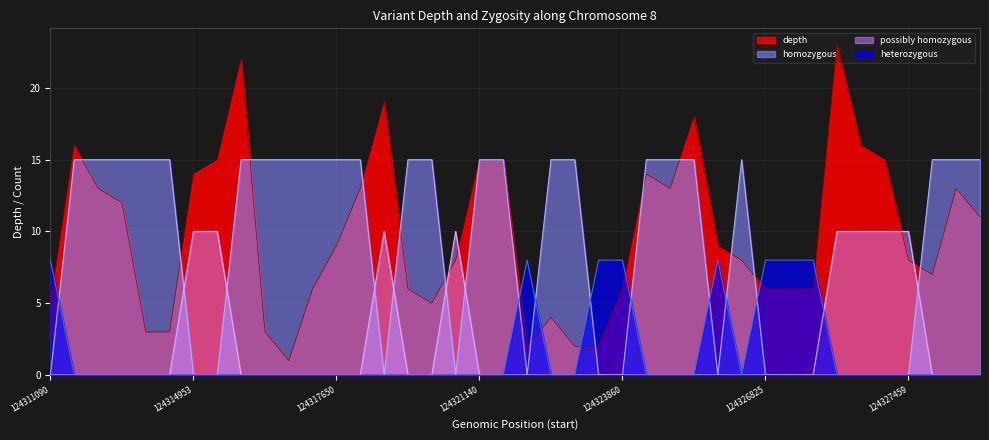

List the labels in order of depth value, largest first.

124326973, 124315730, 124318698, 124325685, 124312492, 124327071, 124315136, 124321140, 124322044, 124327395, 124314953, 124323945, 124313671, 124317775, 124324026, 124328376, 124313682, 124328711, 124317650, 124326275, 124320237, 124326718, 124327459, 124327468, 124317464, 124319707, 124323860, 124326825, 124326833, 124326834, 124311090, 124320154, 124322556, 124314115, 124314351, 124317076, 124322311, 124322945, 124323583, 124317159